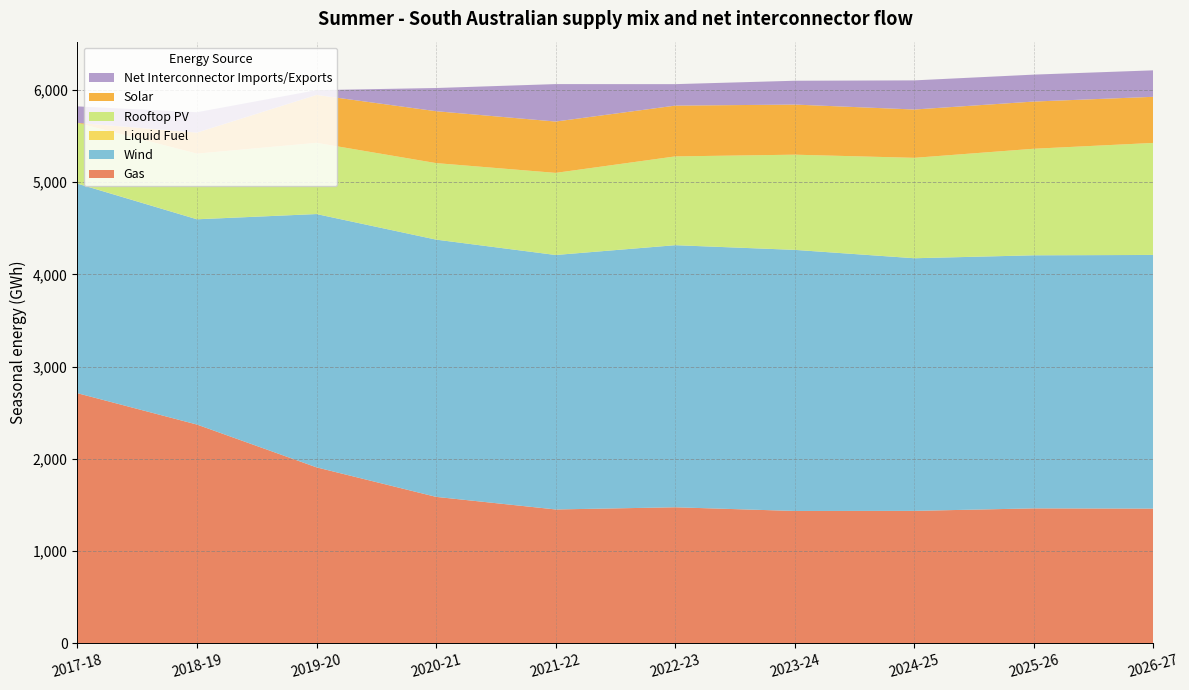

Reading right to left, list all the values displayed in this chart.

Gas: 1461.4	1464.0	1436.9	1435.8	1475.9	1452.1	1588.7	1908.5	2372.2	2712.0
Wind: 2748.1	2741.8	2737.0	2828.8	2839.5	2757.1	2787.2	2744.3	2223.8	2270.3
Liquid Fuel: 0.4	0.4	0.4	0.4	0.4	0.0	0.0	0.3	0.6	1.6
Rooftop PV: 1213.6	1154.2	1087.7	1031.1	961.7	889.6	829.1	771.4	711.2	656.9
Solar: 499.5	511.4	523.5	542.9	550.2	556.3	562.2	519.0	227.6	0.0
Net Interconnector Imports/Exports: 286.9	291.8	315.6	258.2	232.8	405.8	251.3	51.9	220.9	178.5